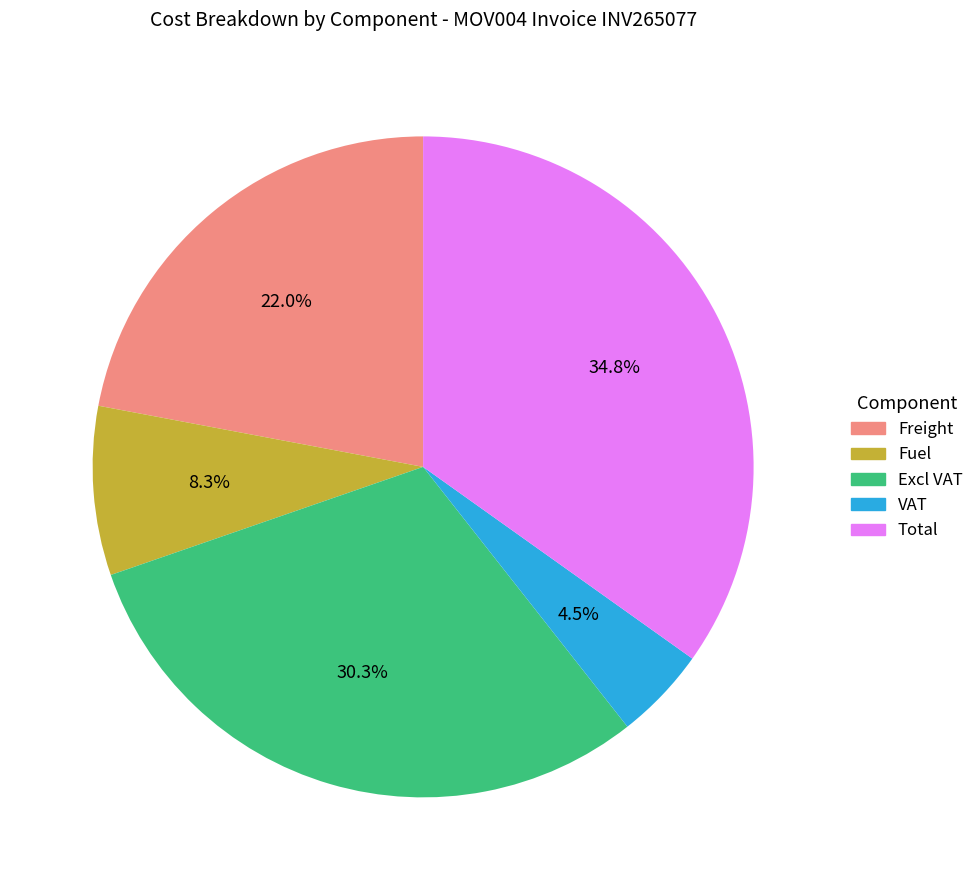

To the nearest percent, what is the combined percentage of Excl VAT and Fuel?

39%